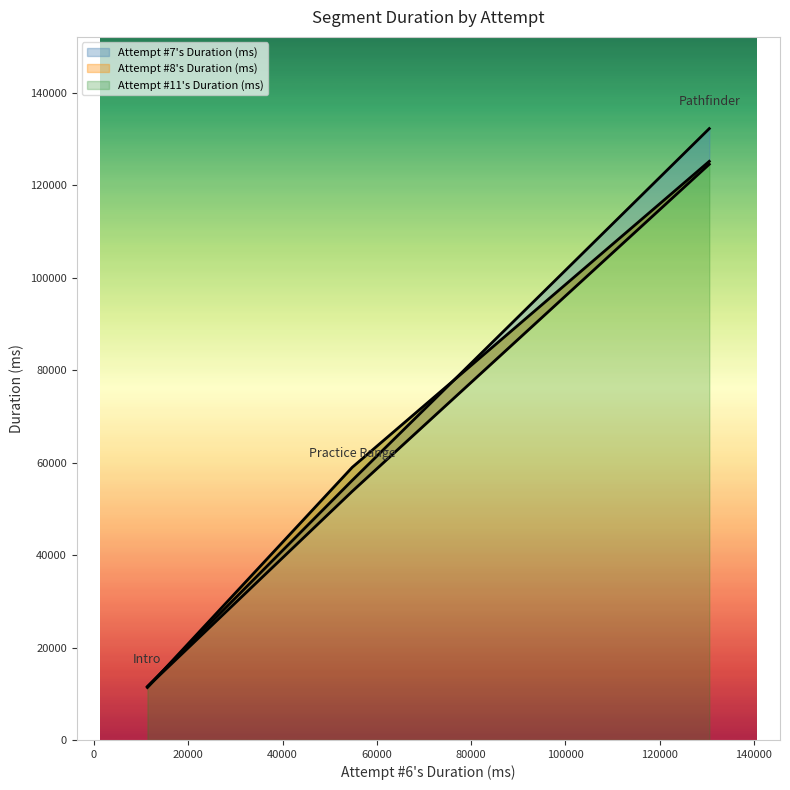

At which label is Attempt #11's Duration (ms) closest to 68266?

Practice Range